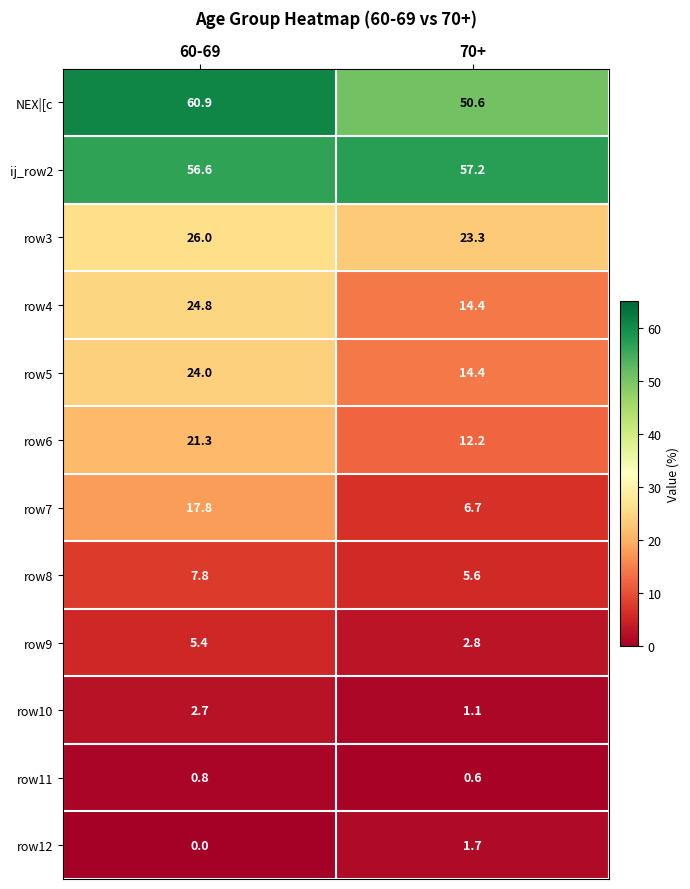

What is the approximate value of row6 at 60-69?

21.3